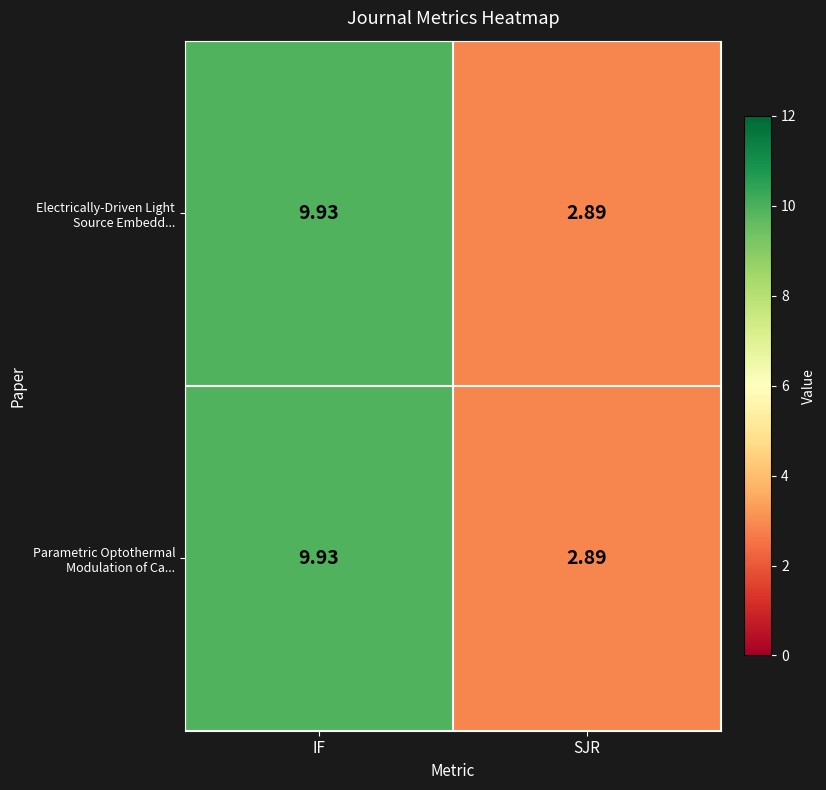

At which category does the chart reach its peak across all series?

IF